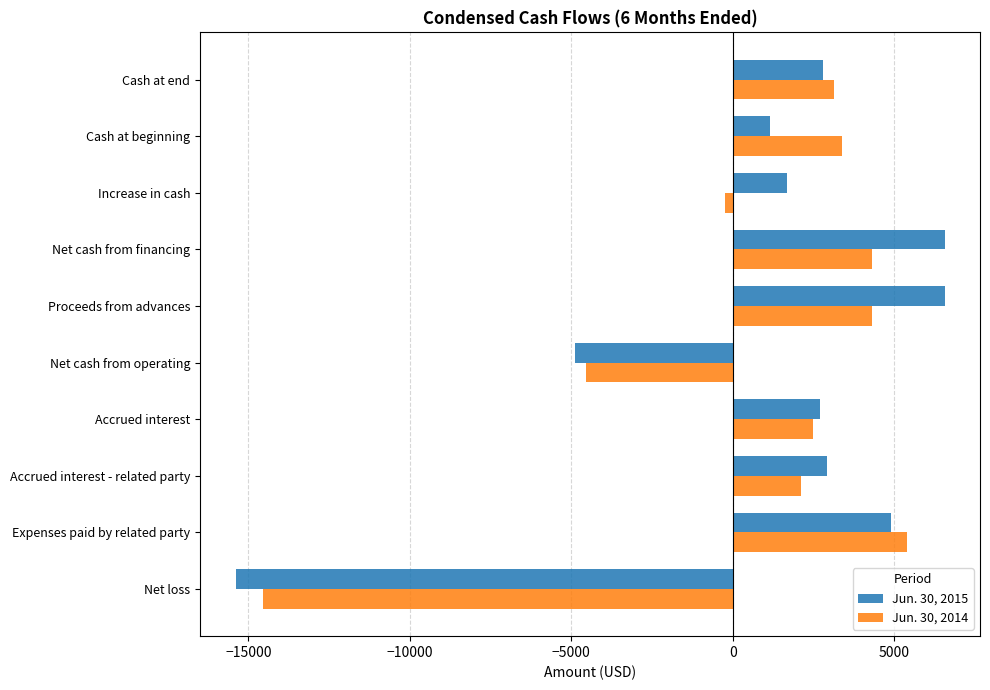

Is the value of Jun. 30, 2014 at Net loss greater than the value of Jun. 30, 2015 at Accrued interest - related party?

No